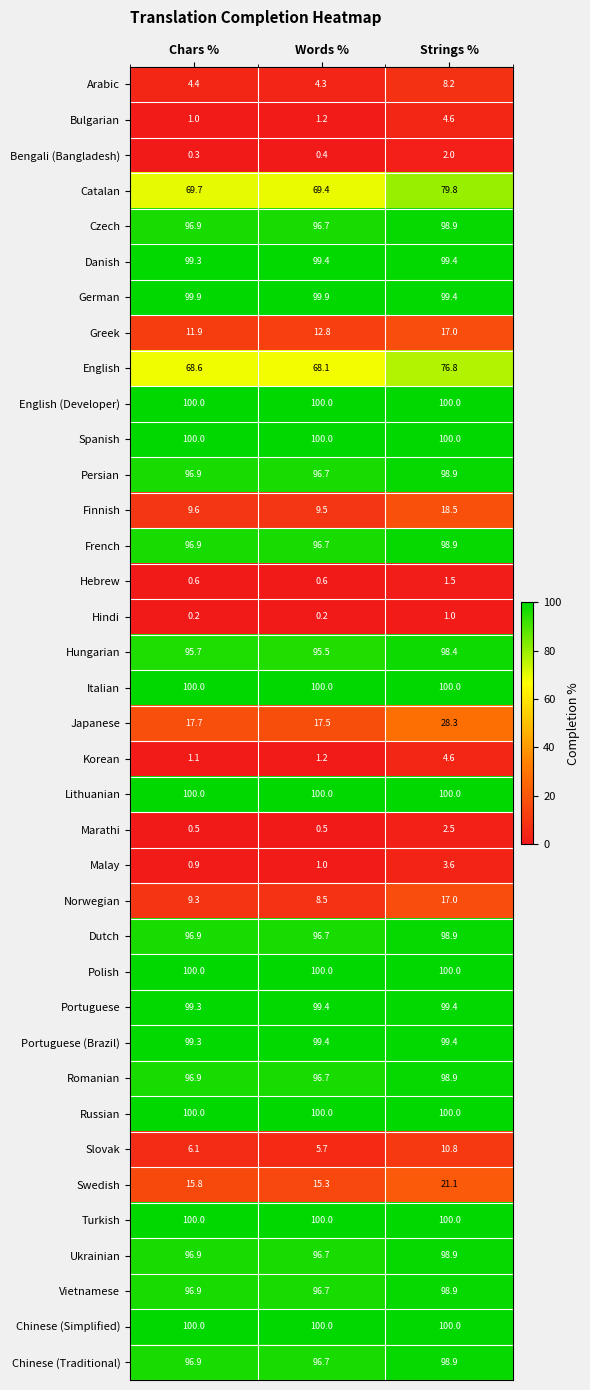

Is the value of Ukrainian at Words % greater than the value of English at Chars %?

Yes